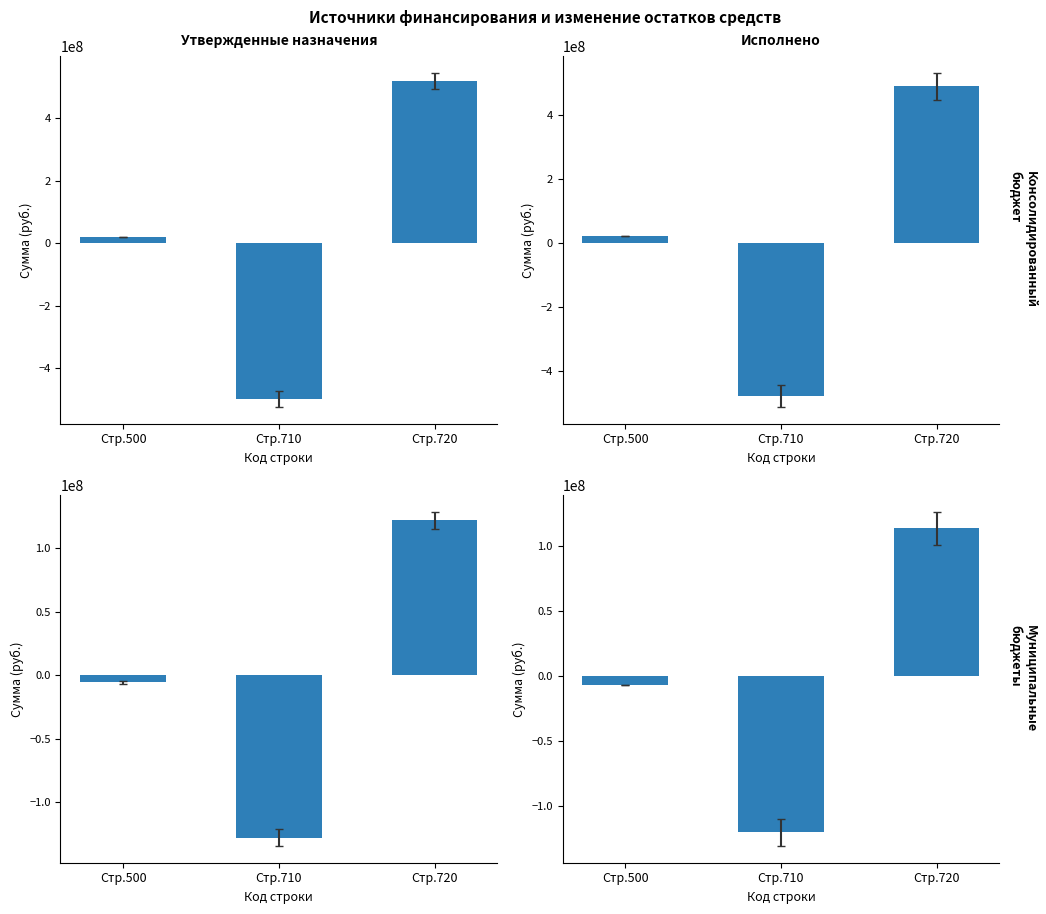

Which series changed the most between Стр.710 and Стр.720?

Утвержденные назначения